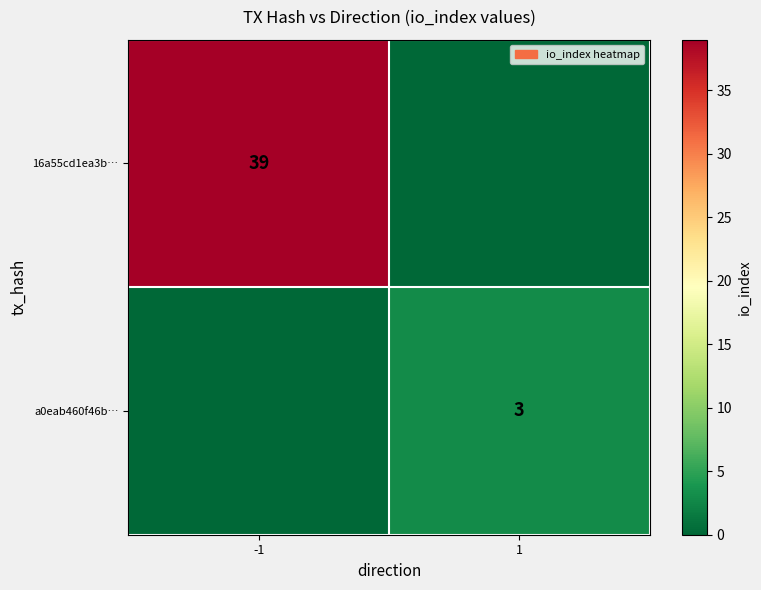

The a0eab460f46b… series shows 3 at 1. True or false?

True